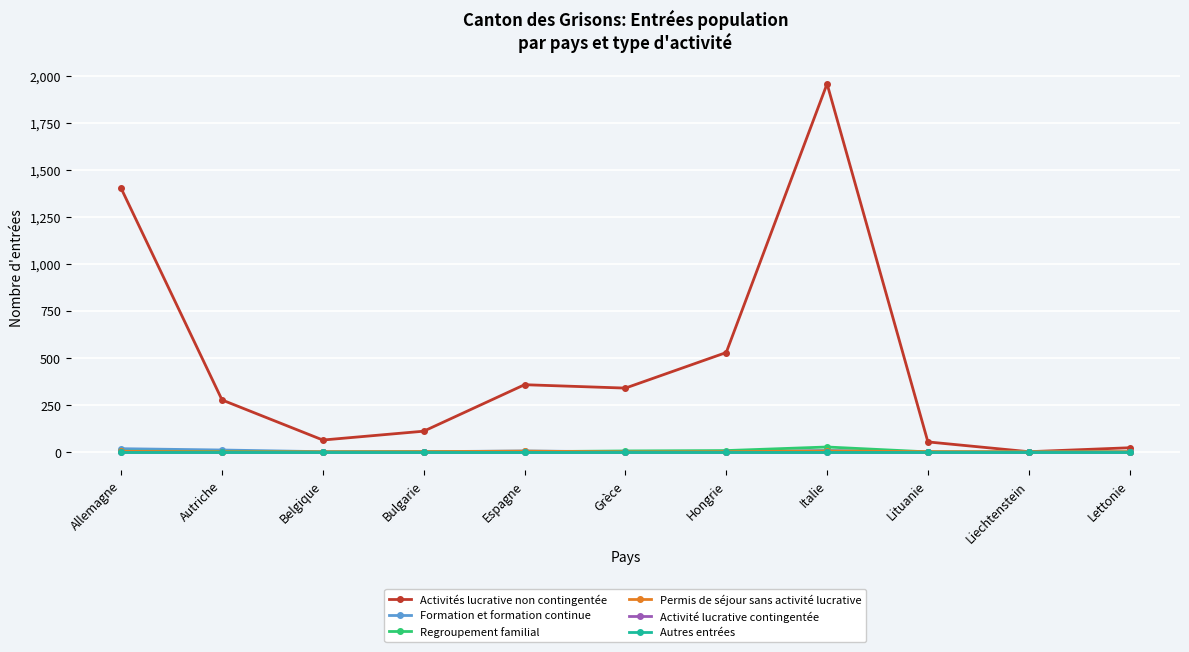

Rank the series by their maximum value, from lowest to highest.

Activité lucrative contingentée, Autres entrées, Permis de séjour sans activité lucrative, Formation et formation continue, Regroupement familial, Activités lucrative non contingentée